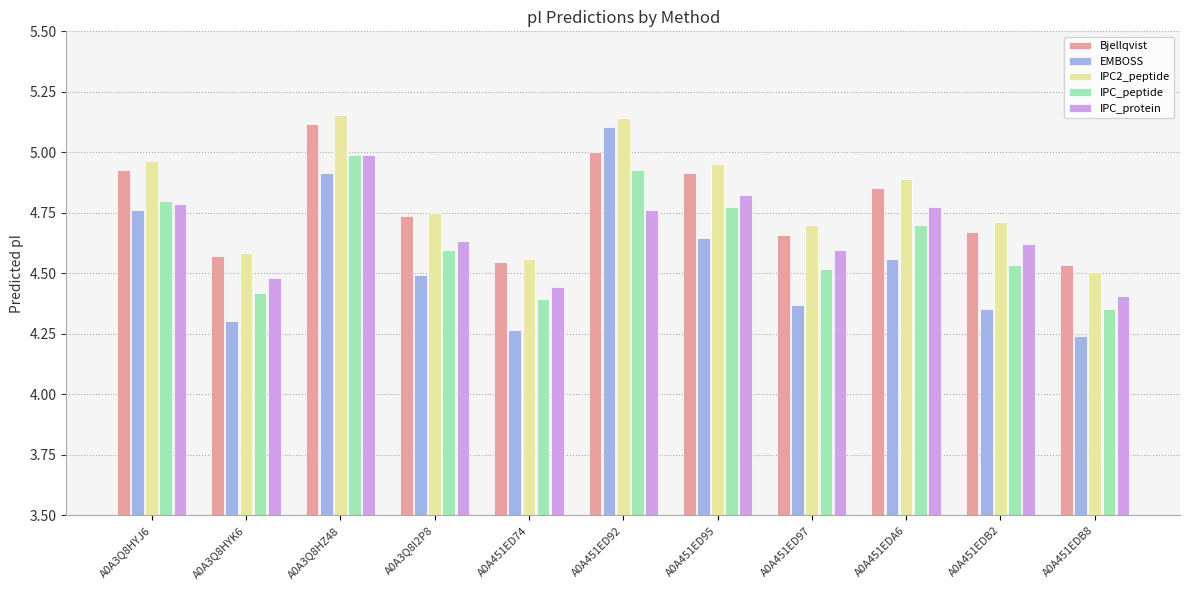

Which series has the widest spread of values?

EMBOSS